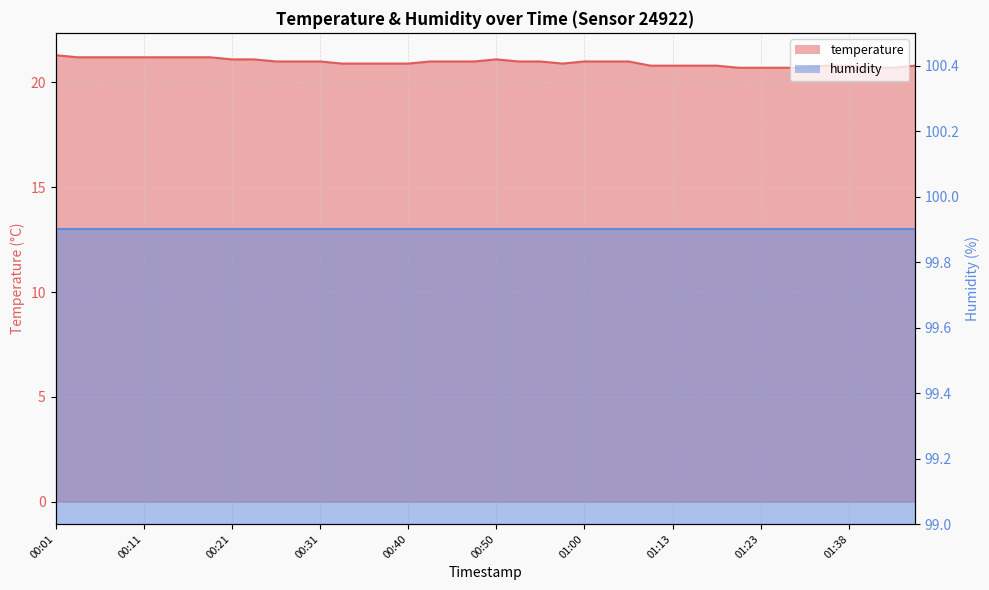

Where is the first local maximum?

00:50